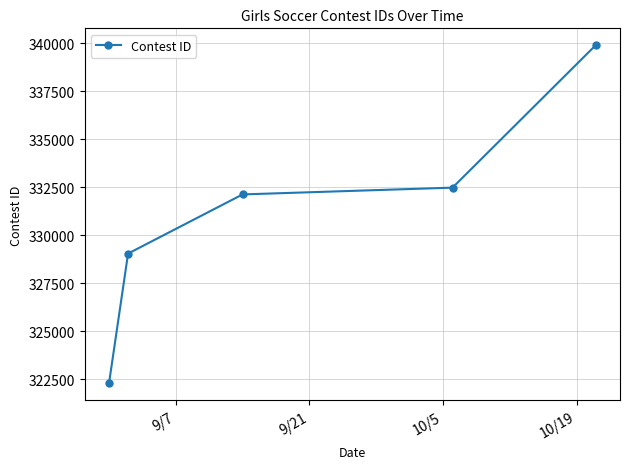

What is the difference between the maximum and minimum values?

17613